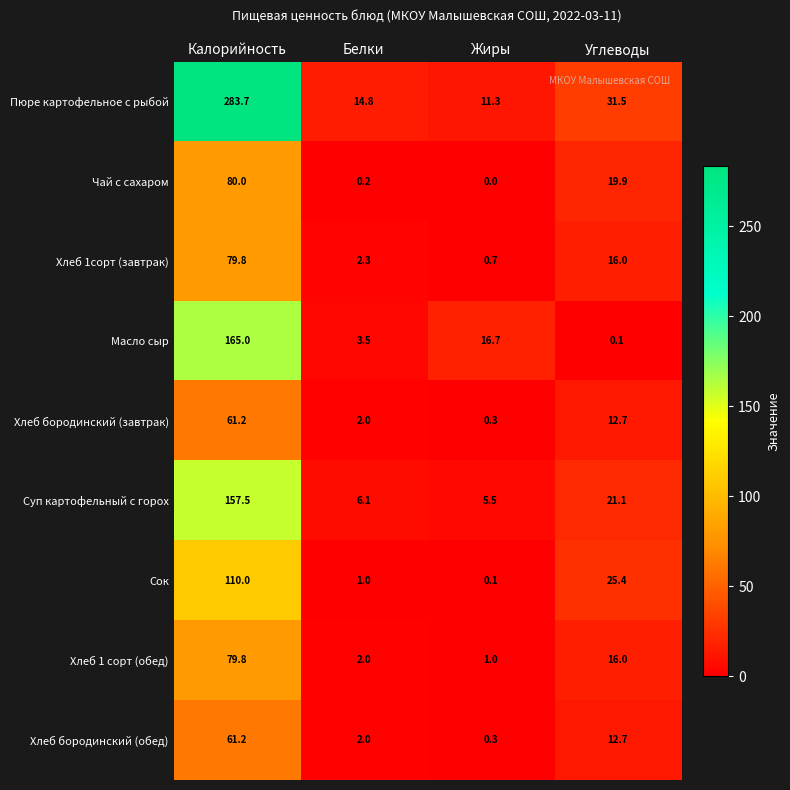

Which series has the largest total across all categories?

Пюре картофельное с рыбой